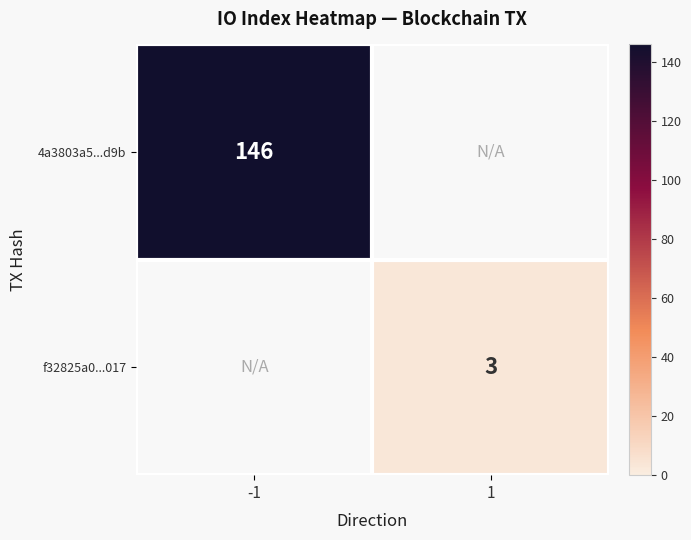

The value of f32825a0...017 at 1 is 3. True or false?

True